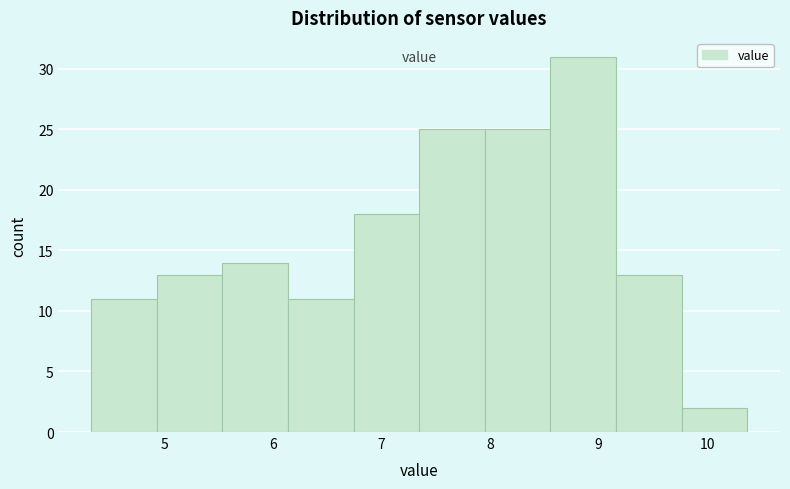

Reading left to right, transcribe this chart: for each bar, give the range it covers on the x-axis and its height. Neither the bar edges nor the heights are printed on the chart, so give them approximately, as read against the axes.

4.3 to 4.9: 11
4.9 to 5.5: 13
5.5 to 6.1: 14
6.1 to 6.7: 11
6.7 to 7.4: 18
7.4 to 8.0: 25
8.0 to 8.6: 25
8.6 to 9.2: 31
9.2 to 9.8: 13
9.8 to 10.4: 2